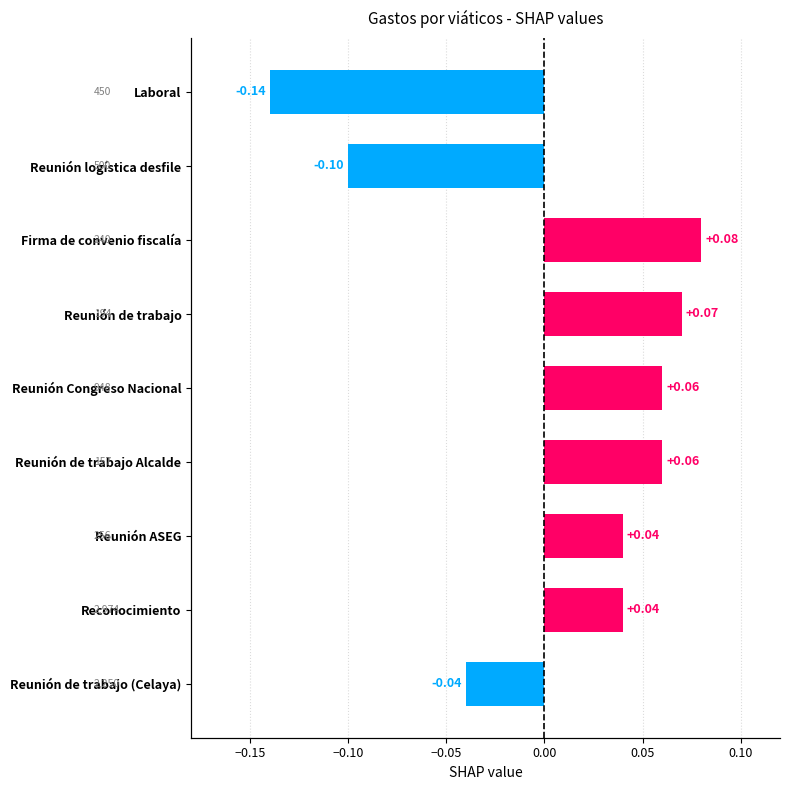

Is it true that the value at Reunión de trabajo (Celaya) is -0.0?

True